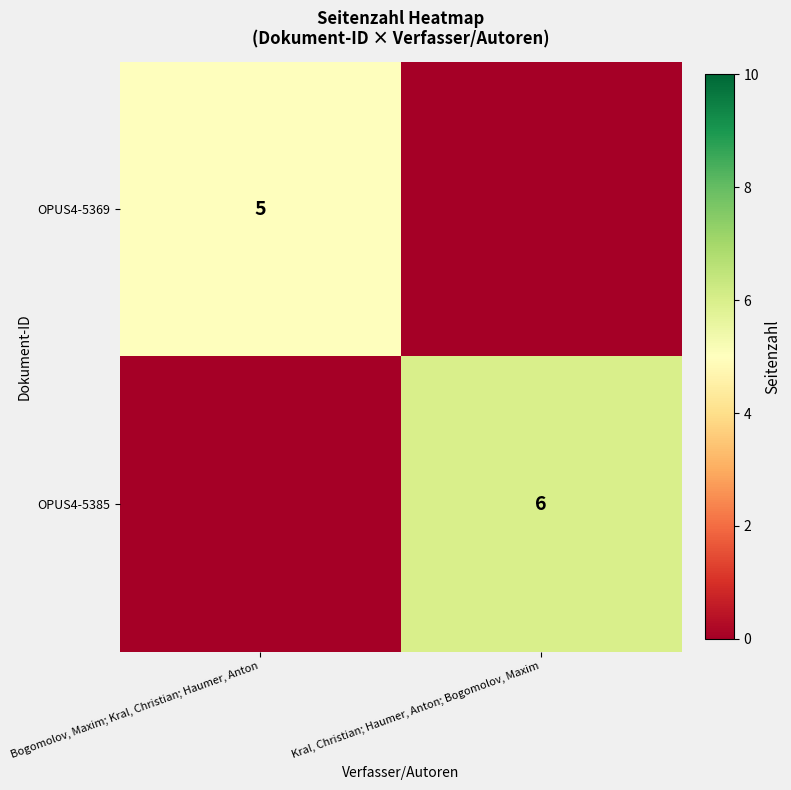

At which category is the sum across all series the highest?

Kral, Christian; Haumer, Anton; Bogomolov, Maxim